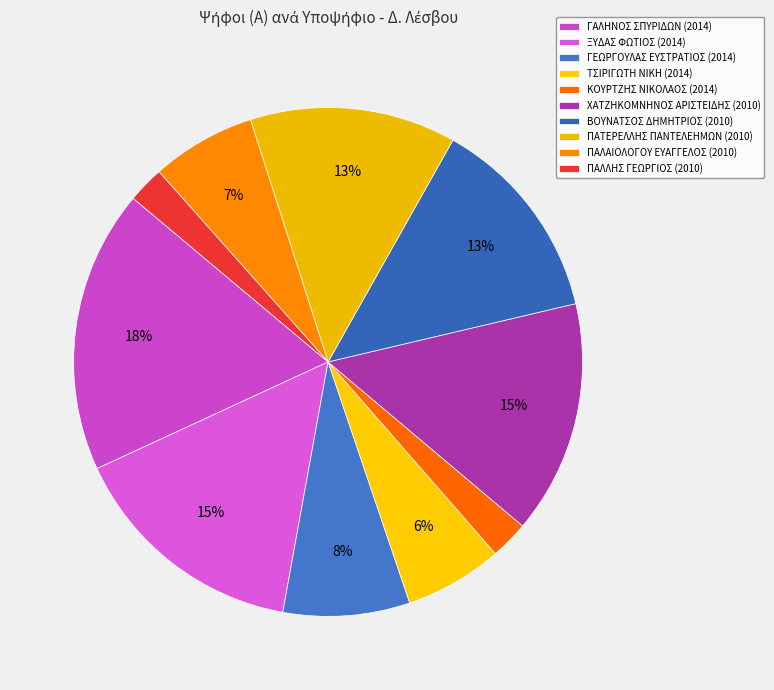

What is the change in value from ΤΣΙΡΙΓΩΤΗ ΝΙΚΗ (2014) to ΠΑΛΛΗΣ ΓΕΩΡΓΙΟΣ (2010)?

-3665